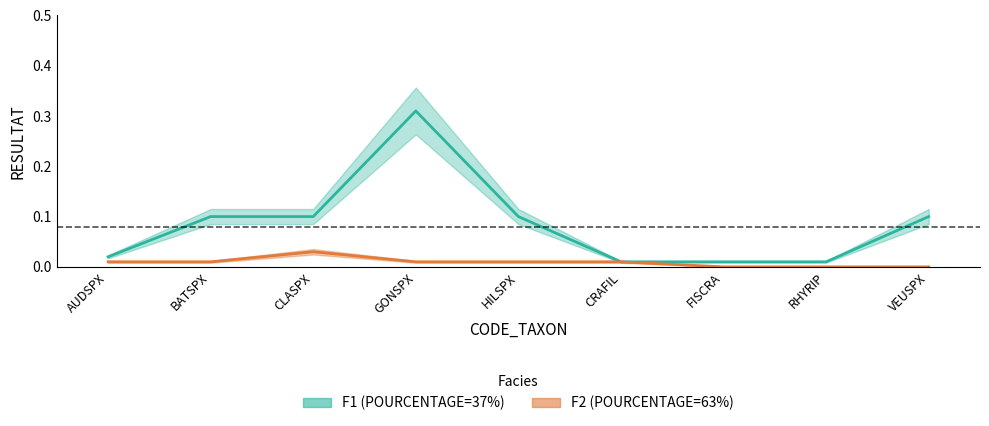

Which series has the largest total across all categories?

F1